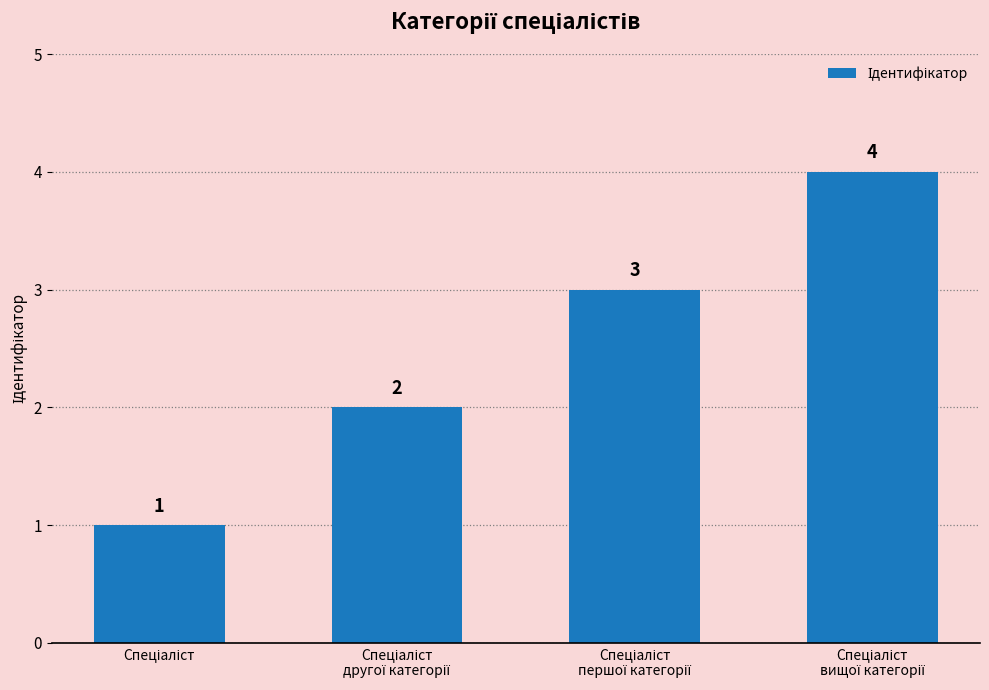

Reading right to left, transcribe all the data shown in this chart.

4	3	2	1